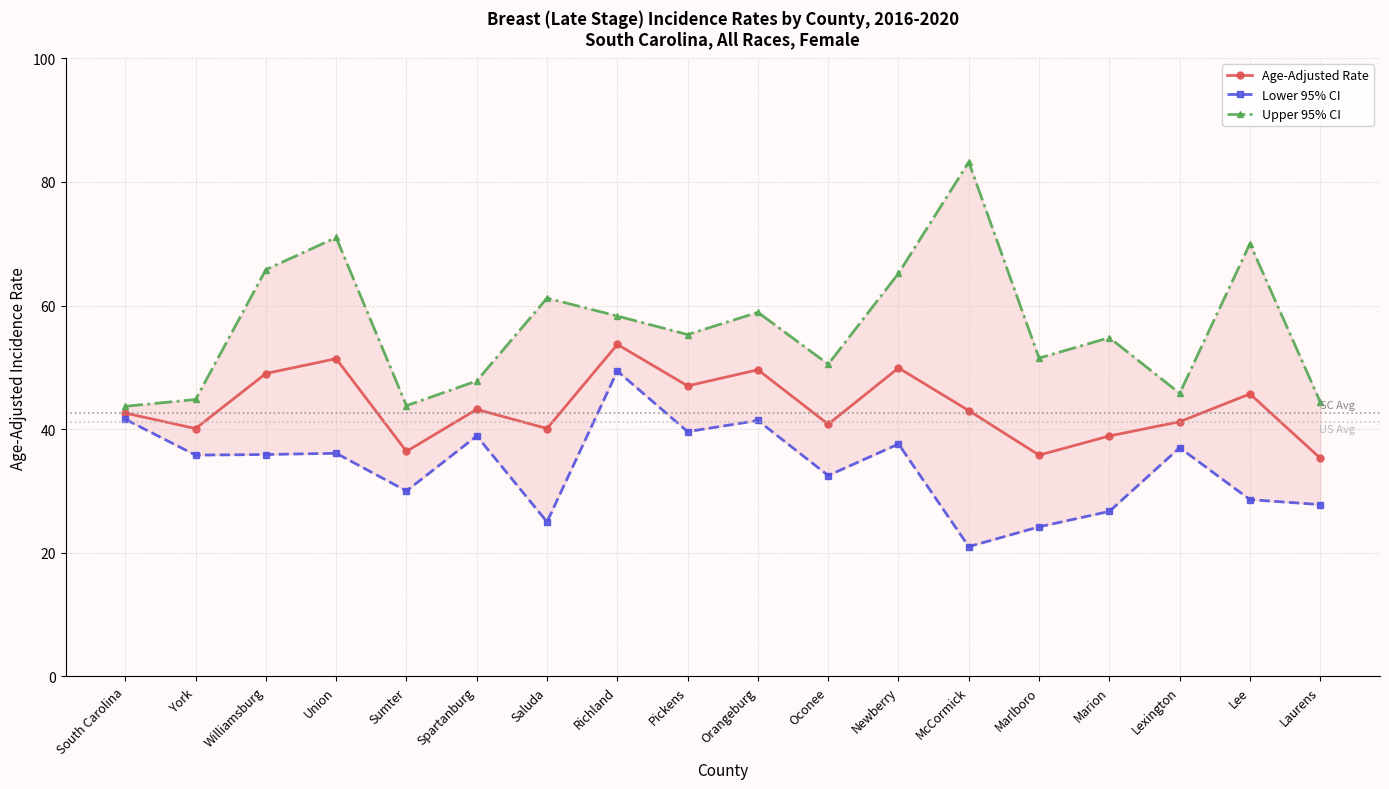

Does the chart display data point markers on the line(s)?

Yes